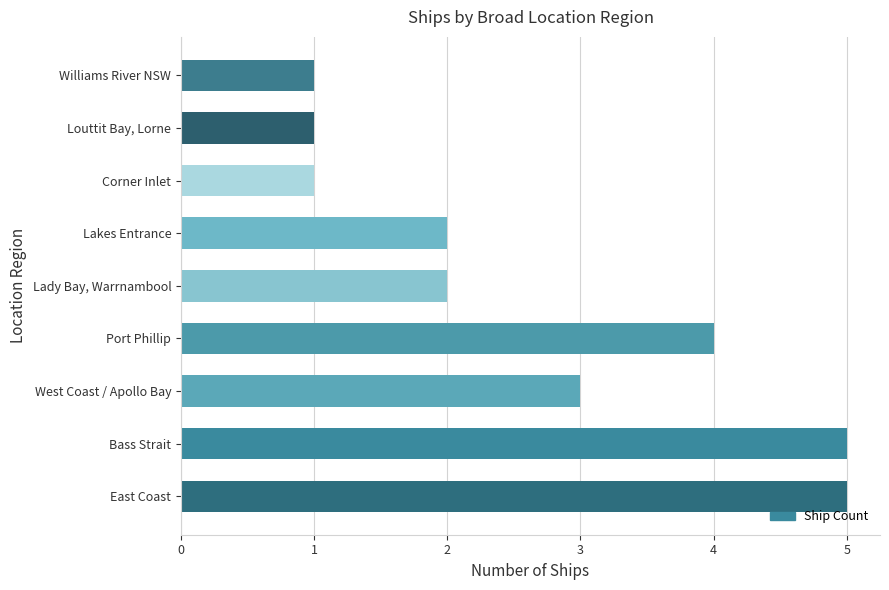

The chart shows a value of 5 at Bass Strait. True or false?

True